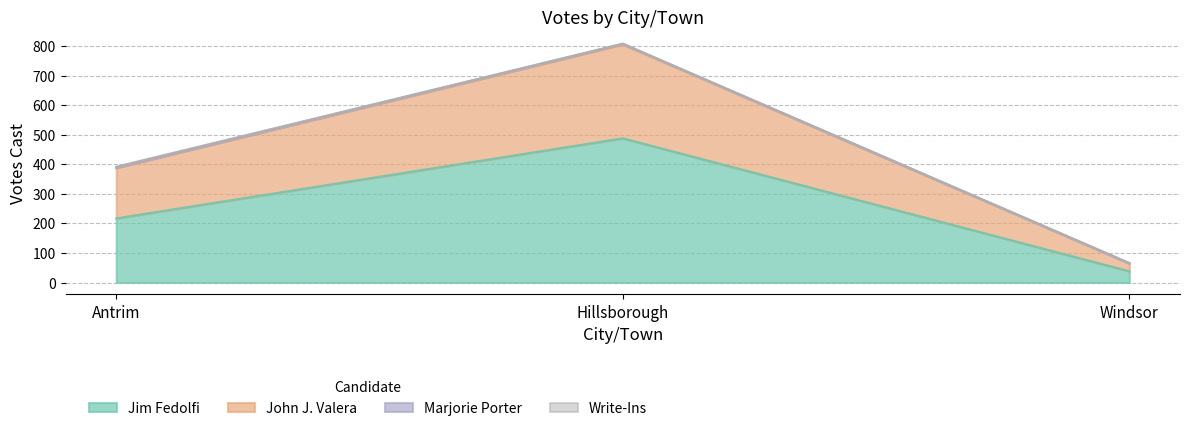

At which category is the sum across all series the highest?

Hillsborough